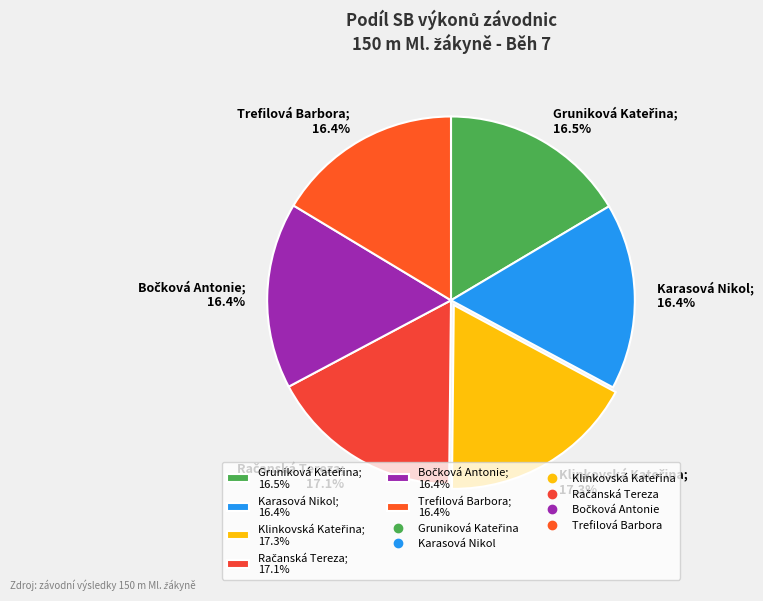

Approximately how many times larger is the value at Trefilová Barbora; 16.4% compared to Karasová Nikol; 16.4%?

1.0